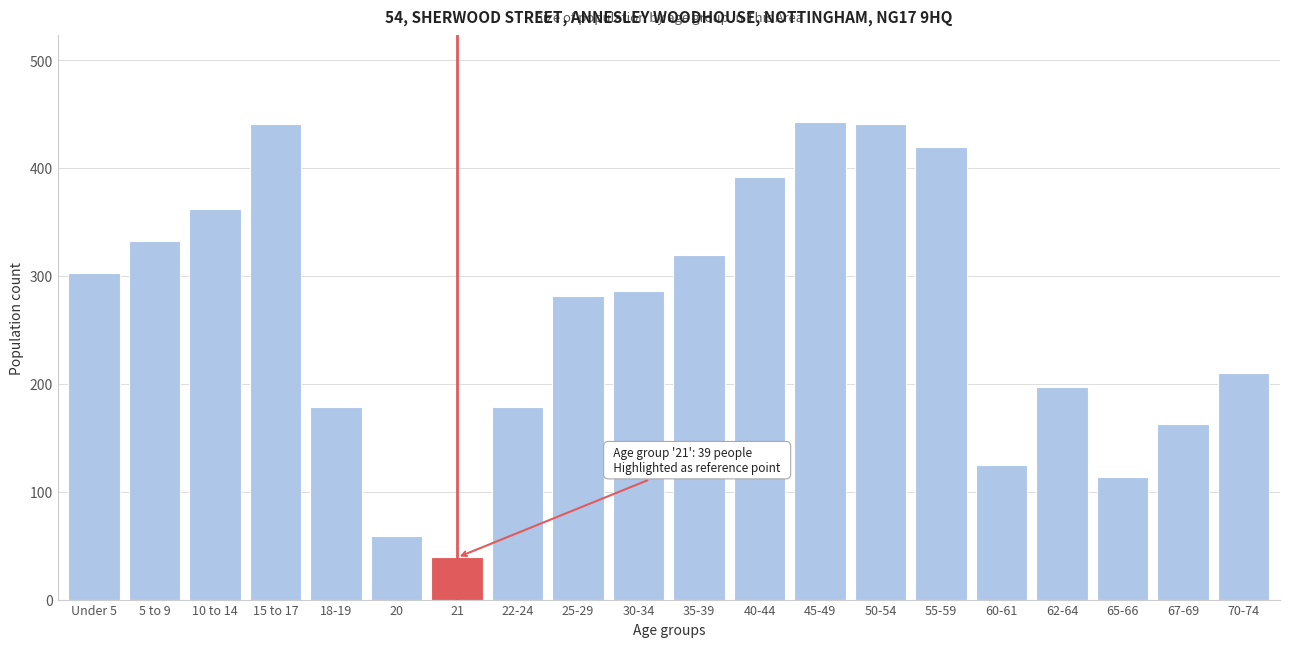

What is the minimum value shown in the chart?

39